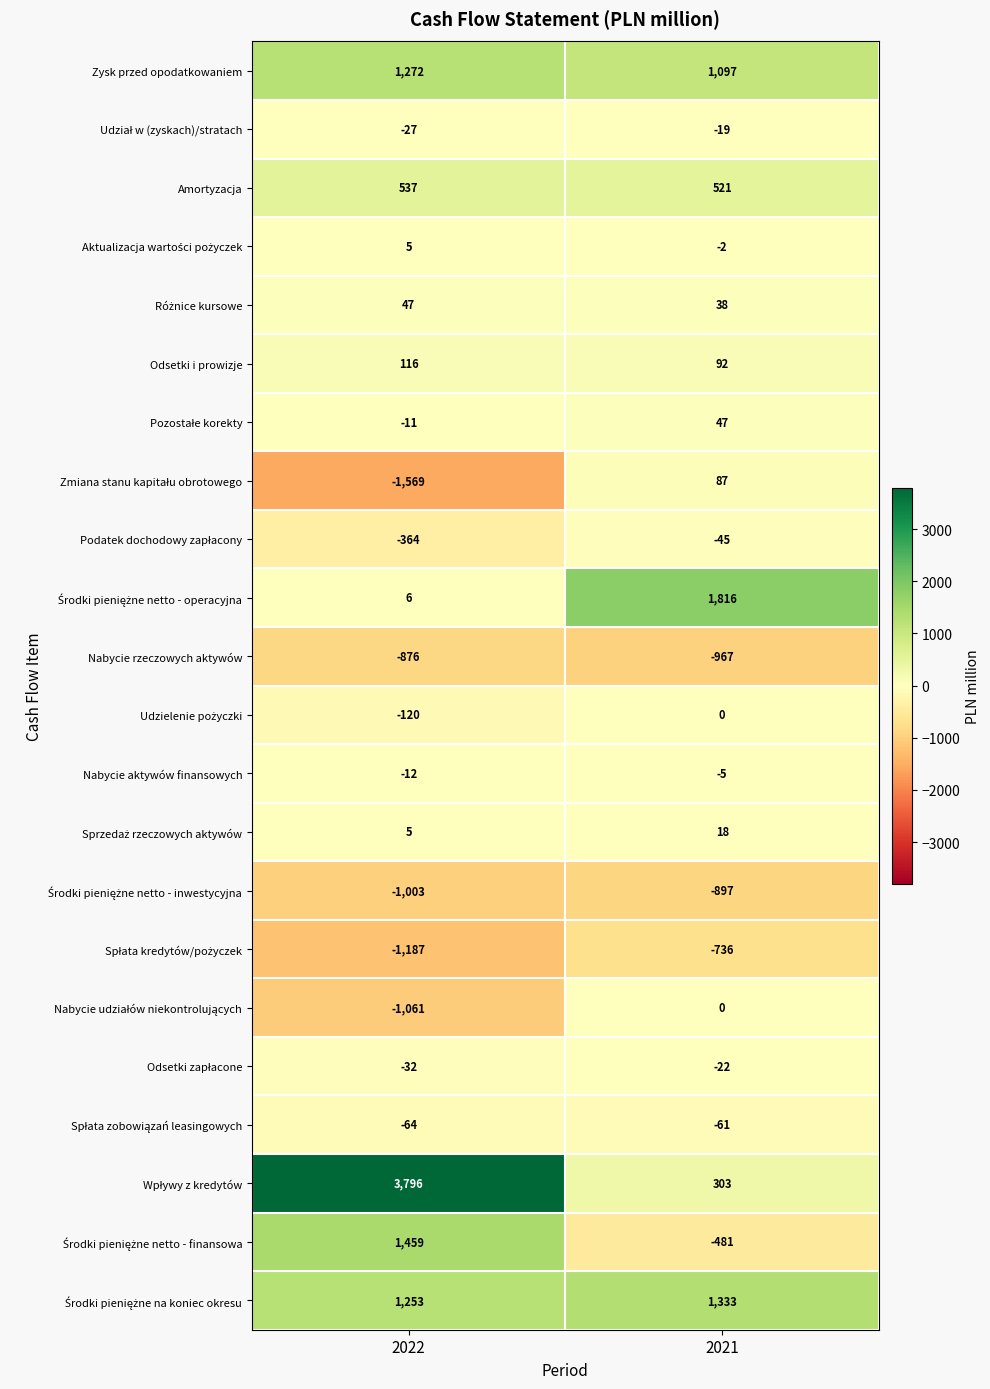

Is the value of Nabycie aktywów finansowych at 2022 greater than the value of Odsetki i prowizje at 2021?

No